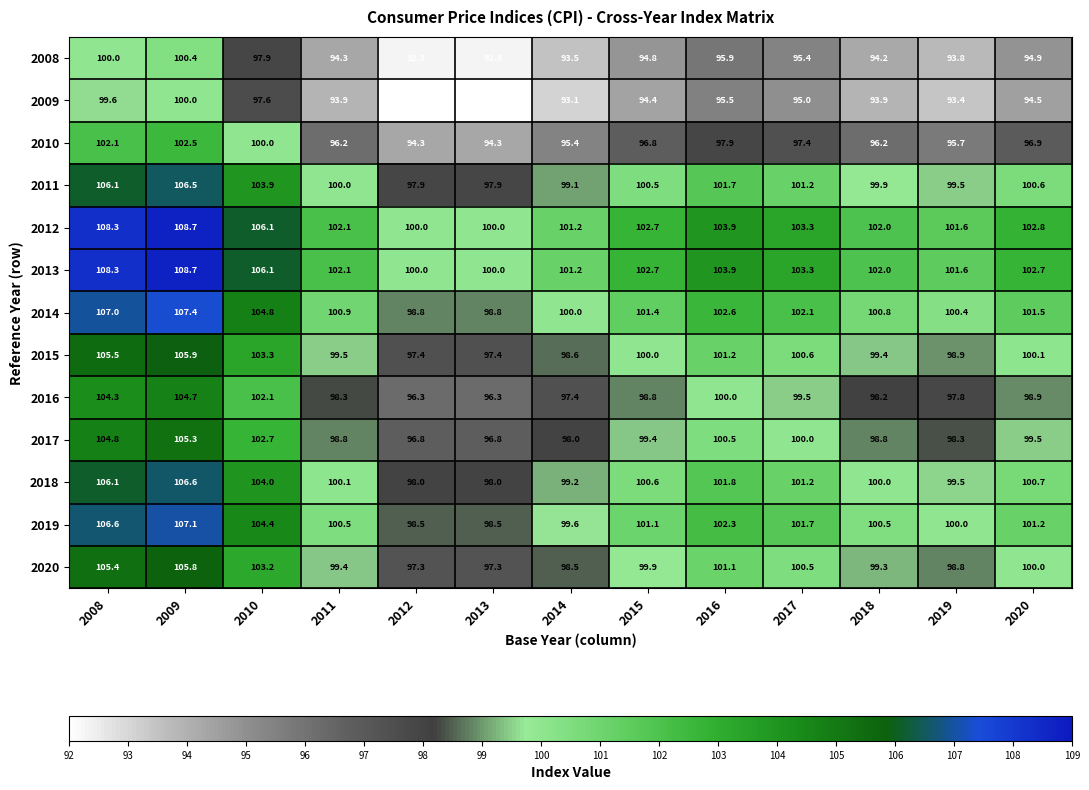

What is the difference between the maximum and minimum values in the 2010 series?

8.2